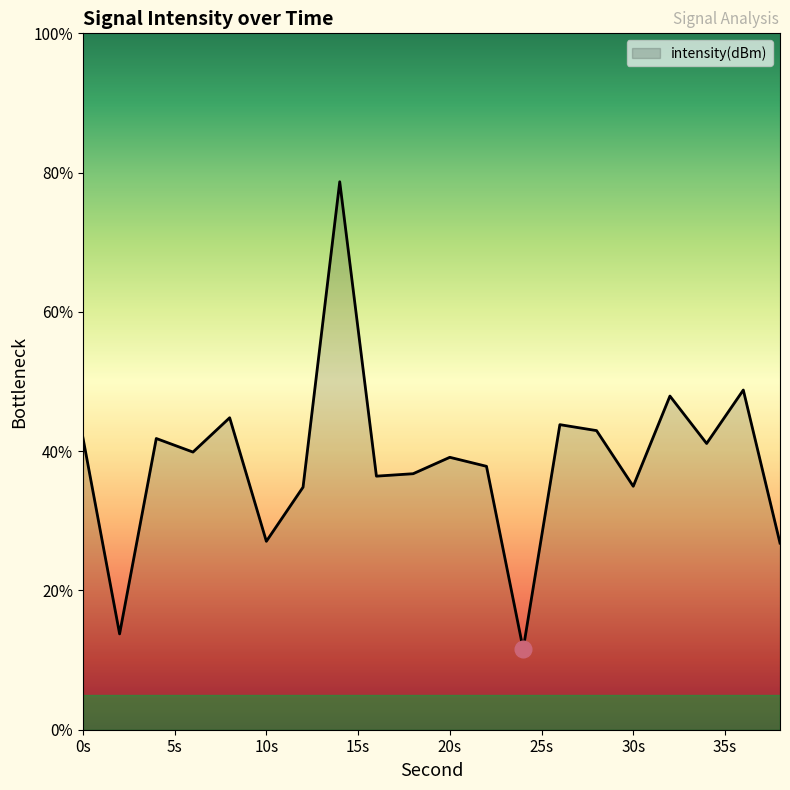

How many interior local peaks (higher than both neighbors) does the data have?

7